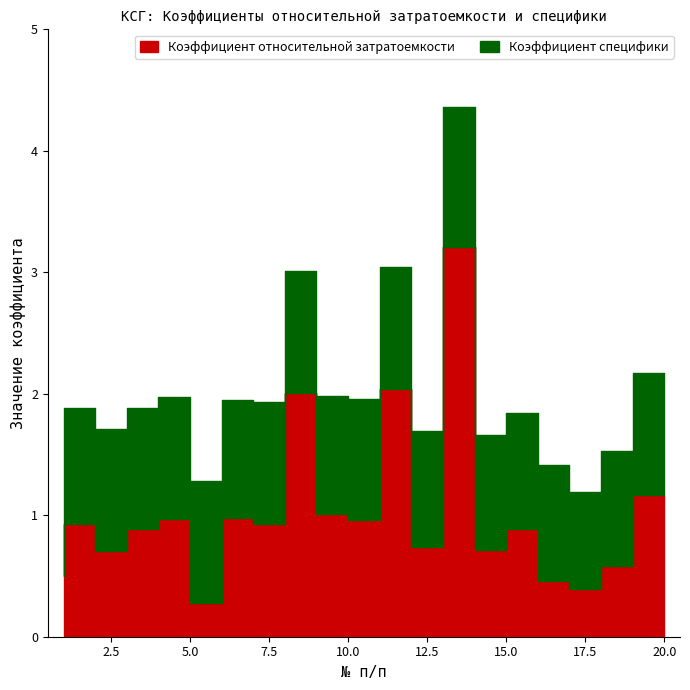

Reading right to left, what are all the values shown in this chart?

Коэффициент относительной затратоемкости: 20=1.2	19=0.6	18=0.4	17=0.5	16=0.9	15=0.7	14=3.2	13=0.7	12=2.0	11=1.0	10=1.0	9=2.0	8=0.9	7=1.0	6=0.3	5=1.0	4=0.9	3=0.7	2=0.9	1=0.5
Коэффициент специфики: 20=1.0	19=0.9	18=0.8	17=0.9	16=0.9	15=0.9	14=1.1	13=0.9	12=1.0	11=1.0	10=1.0	9=1.0	8=1.0	7=1.0	6=1.0	5=1.0	4=1.0	3=1.0	2=0.9	1=1.1